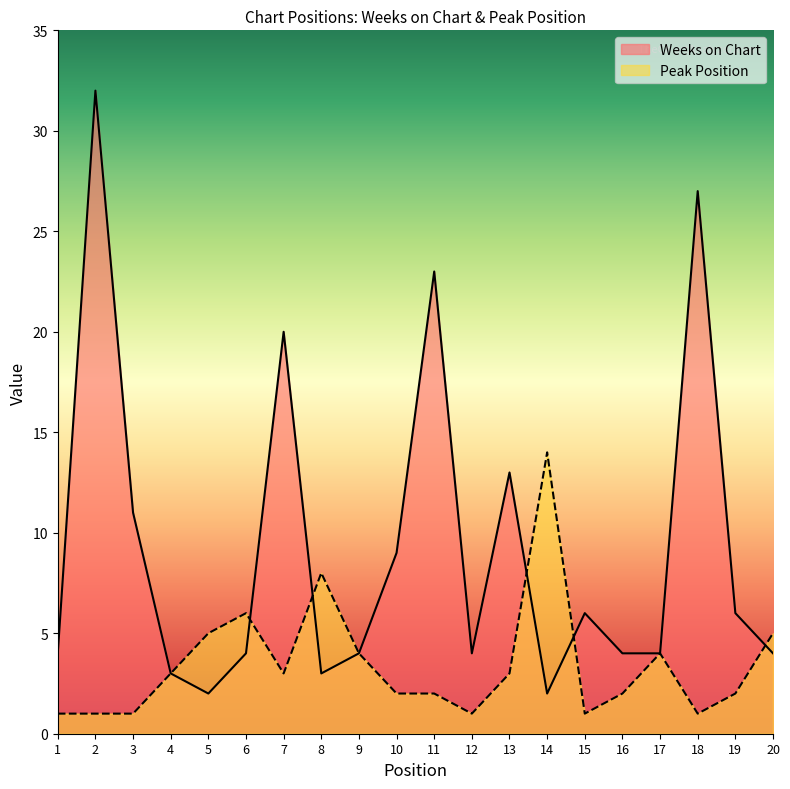

List the series in order of their overall mean, lowest first.

Peak Position, Weeks on Chart